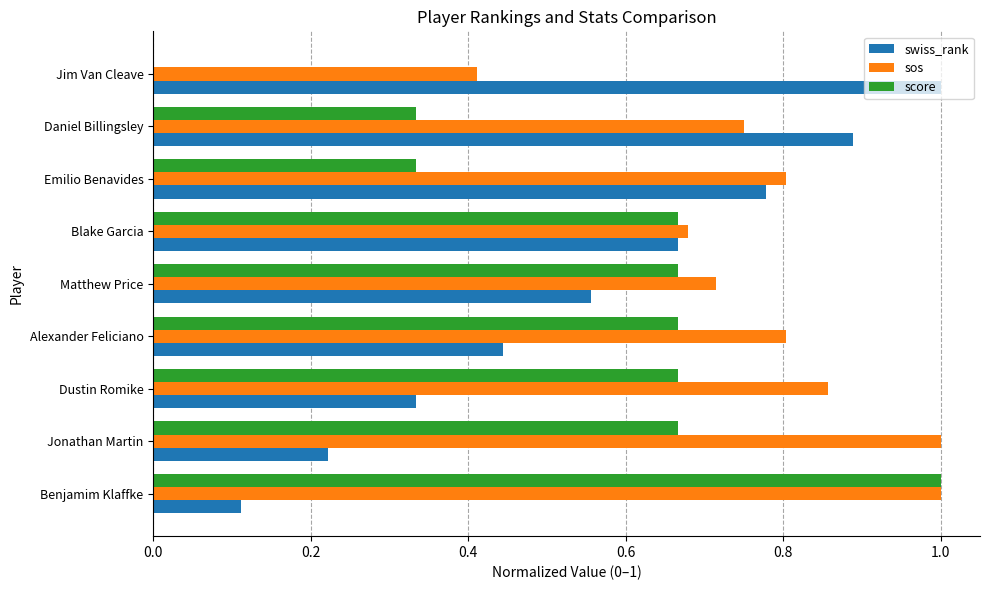

Count the sos values in the range 0 to 1.

9